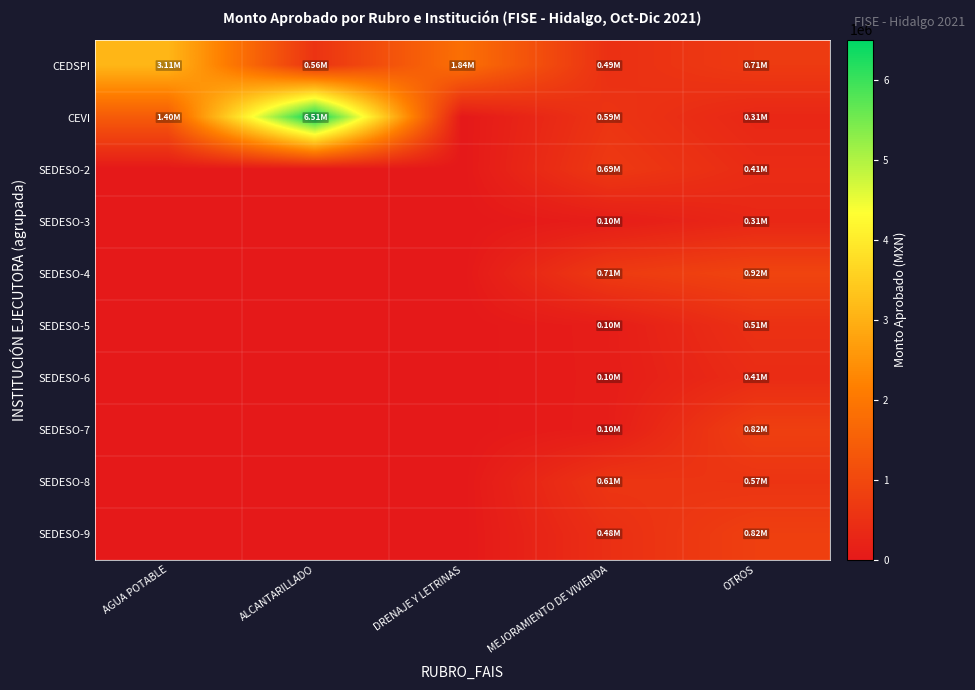

Reading left to right, list all the values displayed in this chart.

CEDSPI: AGUA POTABLE=3112036.0	ALCANTARILLADO=560351.8	DRENAJE Y LETRINAS=1843776.3	MEJORAMIENTO DE VIVIENDA=490000.0	OTROS=713920.7
CEVI: AGUA POTABLE=1402982.9	ALCANTARILLADO=6507163.6	DRENAJE Y LETRINAS=0.0	MEJORAMIENTO DE VIVIENDA=588000.0	OTROS=305966.0
SEDESO-2: AGUA POTABLE=0.0	ALCANTARILLADO=0.0	DRENAJE Y LETRINAS=0.0	MEJORAMIENTO DE VIVIENDA=686000.0	OTROS=407954.7
SEDESO-3: AGUA POTABLE=0.0	ALCANTARILLADO=0.0	DRENAJE Y LETRINAS=0.0	MEJORAMIENTO DE VIVIENDA=98000.0	OTROS=305966.0
SEDESO-4: AGUA POTABLE=0.0	ALCANTARILLADO=0.0	DRENAJE Y LETRINAS=0.0	MEJORAMIENTO DE VIVIENDA=713920.7	OTROS=917898.0
SEDESO-5: AGUA POTABLE=0.0	ALCANTARILLADO=0.0	DRENAJE Y LETRINAS=0.0	MEJORAMIENTO DE VIVIENDA=101988.7	OTROS=509943.3
SEDESO-6: AGUA POTABLE=0.0	ALCANTARILLADO=0.0	DRENAJE Y LETRINAS=0.0	MEJORAMIENTO DE VIVIENDA=98000.0	OTROS=407954.7
SEDESO-7: AGUA POTABLE=0.0	ALCANTARILLADO=0.0	DRENAJE Y LETRINAS=0.0	MEJORAMIENTO DE VIVIENDA=101988.7	OTROS=815909.4
SEDESO-8: AGUA POTABLE=0.0	ALCANTARILLADO=0.0	DRENAJE Y LETRINAS=0.0	MEJORAMIENTO DE VIVIENDA=611932.0	OTROS=574714.2
SEDESO-9: AGUA POTABLE=0.0	ALCANTARILLADO=0.0	DRENAJE Y LETRINAS=0.0	MEJORAMIENTO DE VIVIENDA=478928.5	OTROS=815909.4